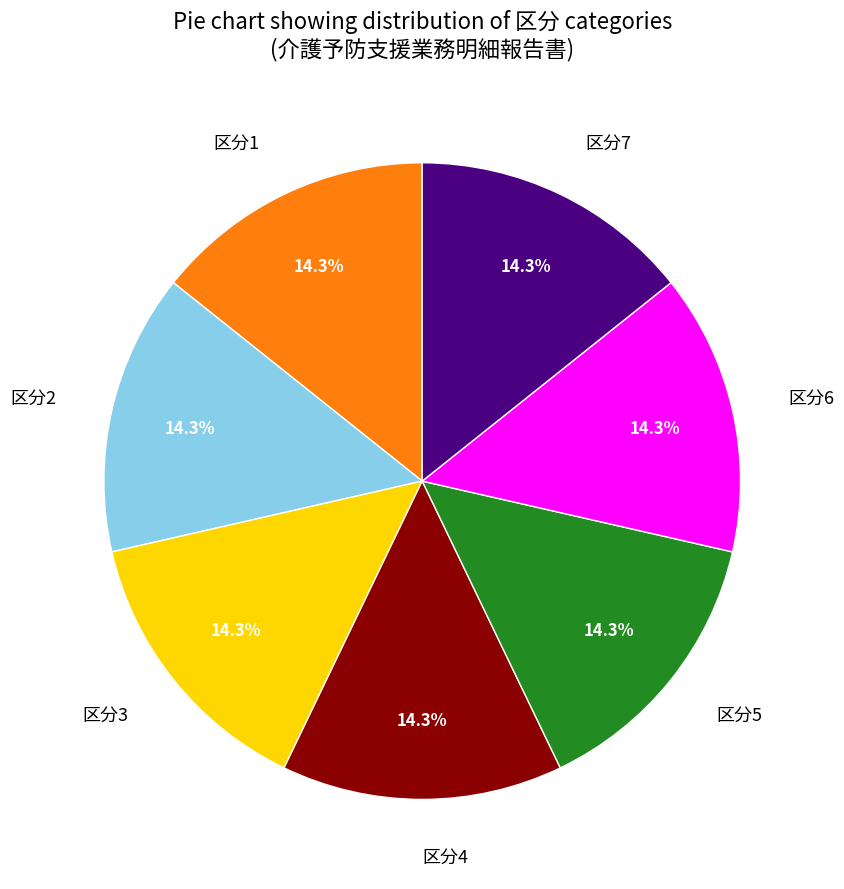

Count the number of slices in the pie.

7